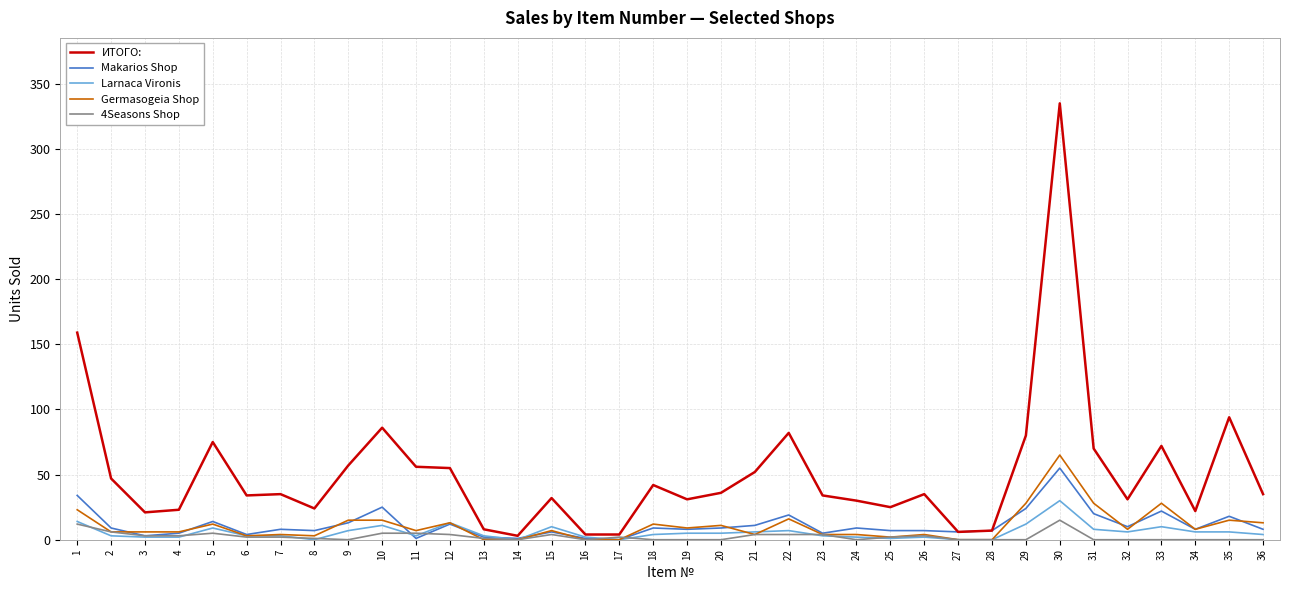

The Larnaca Vironis series shows 13 at 12. True or false?

True